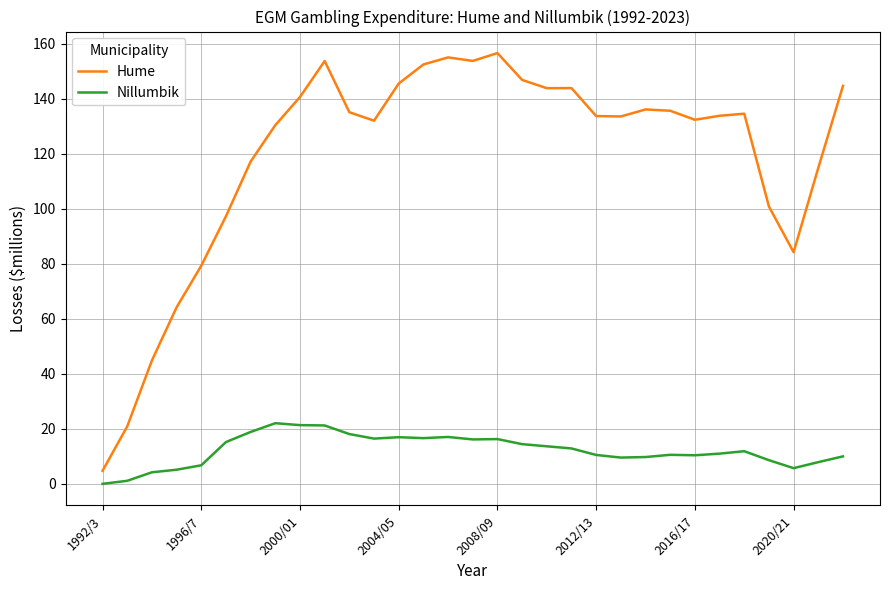

Which series has the widest spread of values?

Hume